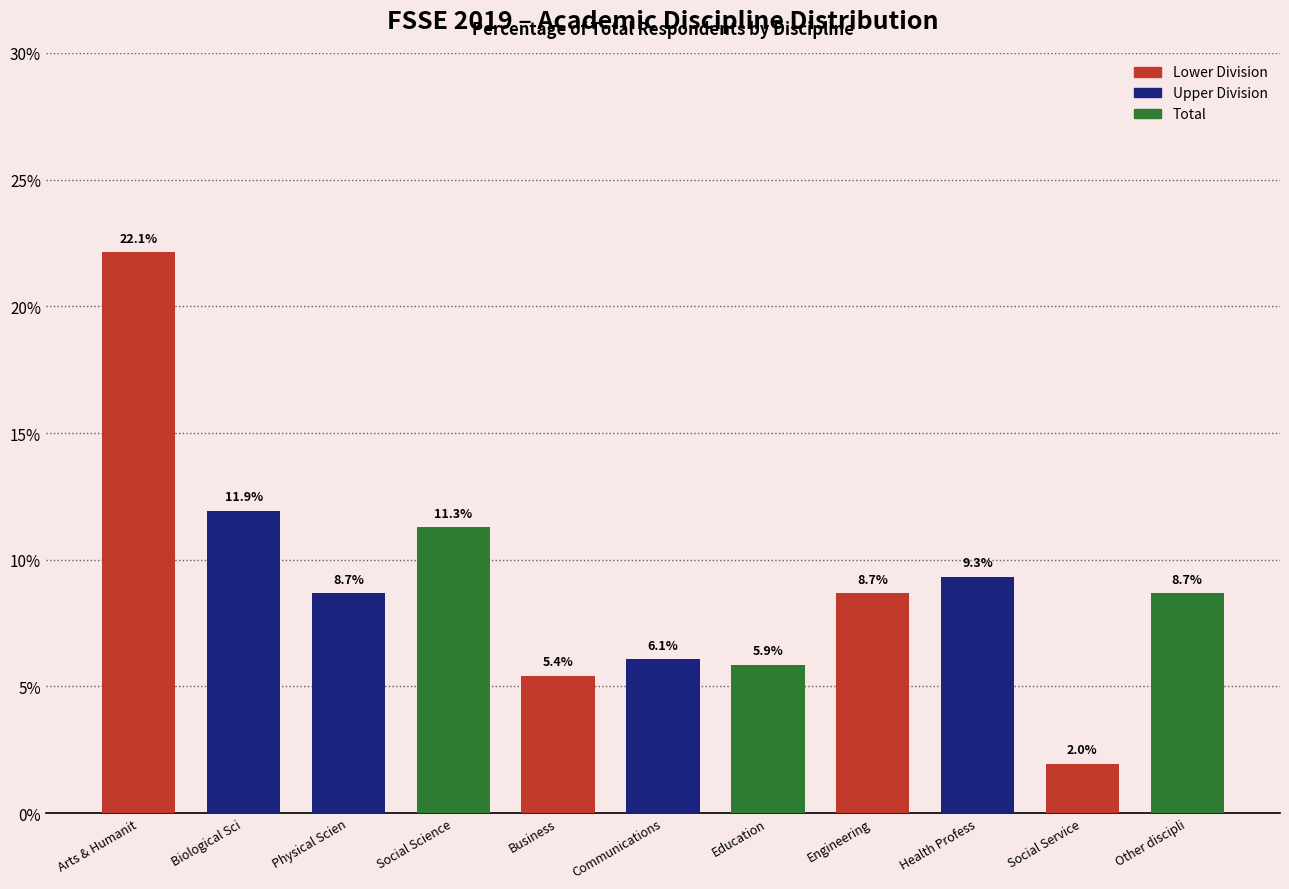

Reading left to right, what are all the values shown in this chart?

Arts & Humanit=22.1	Biological Sci=11.9	Physical Scien=8.7	Social Science=11.3	Business=5.4	Communications=6.1	Education=5.9	Engineering=8.7	Health Profess=9.3	Social Service=2.0	Other discipli=8.7